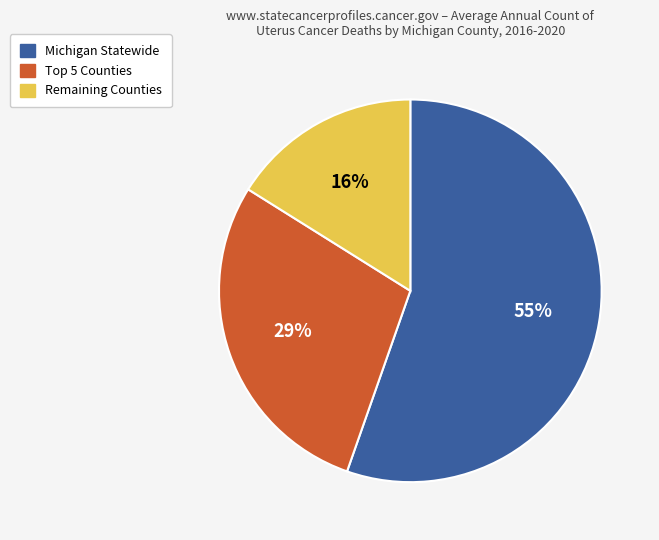

Count the number of slices in the pie.

3